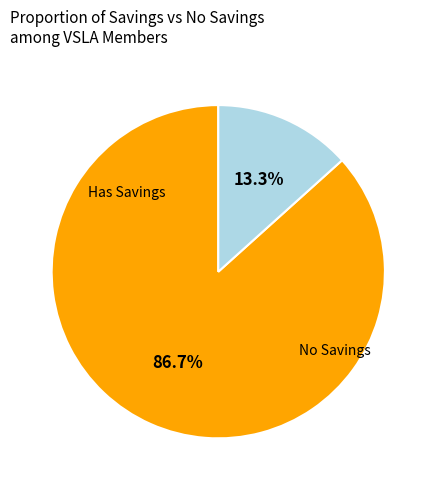

Does any single category account for the majority?

Yes